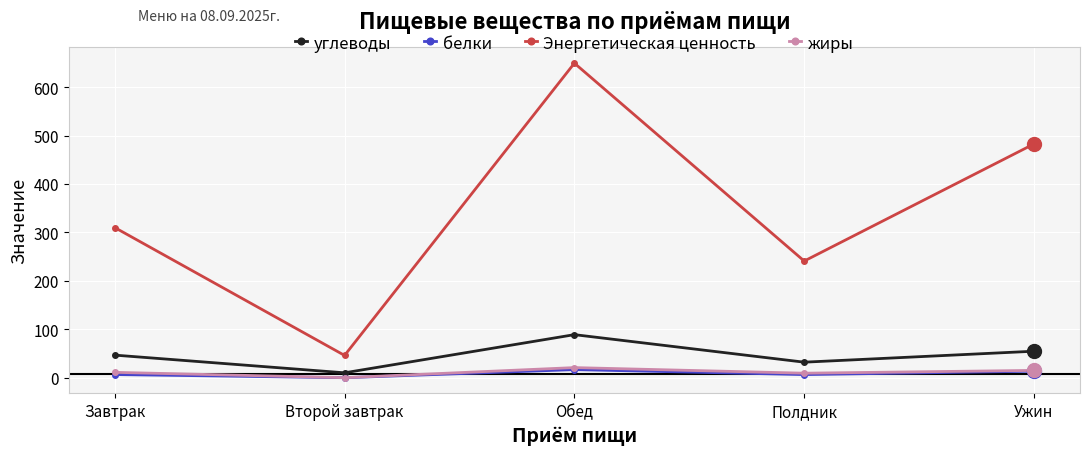

How many categories are shown in the chart?

5